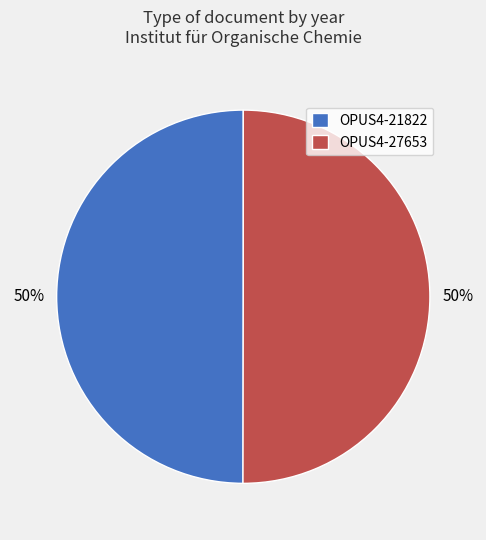

Count the number of slices in the pie.

2